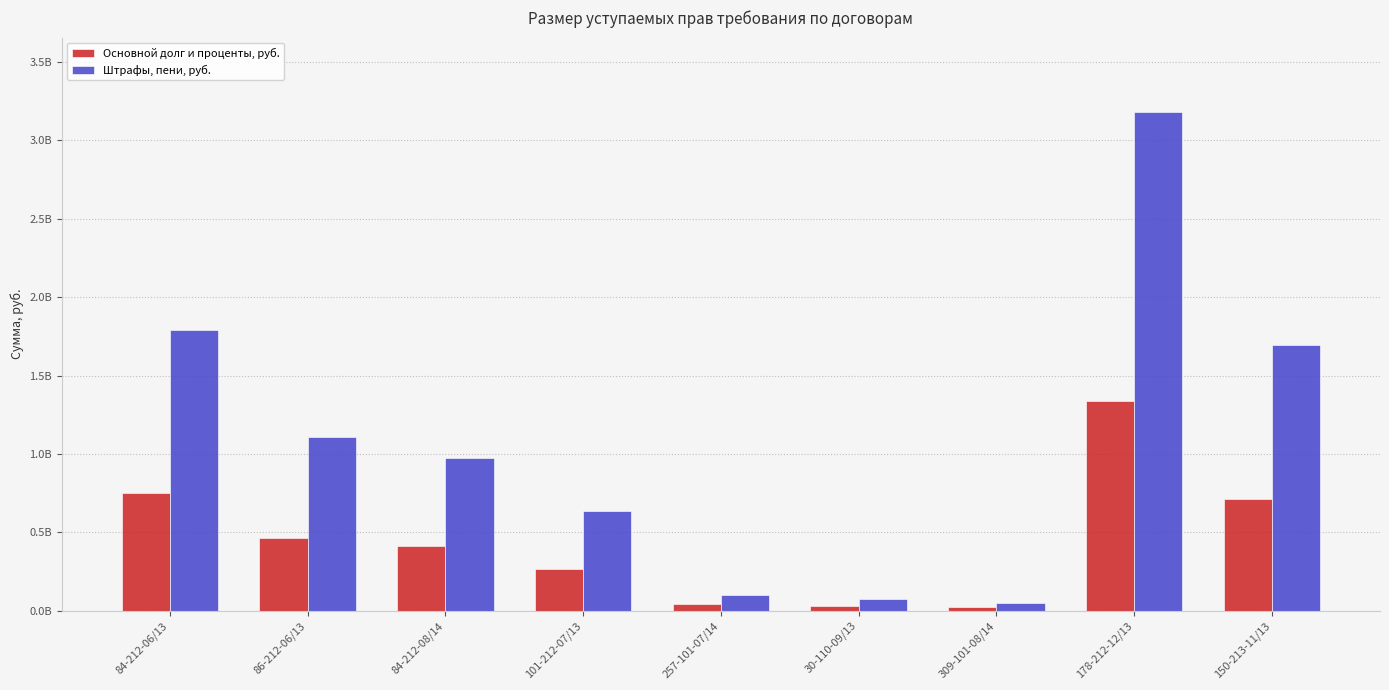

The value of Основной долг и проценты, руб. at 30-110-09/13 is 41845084.8. True or false?

False